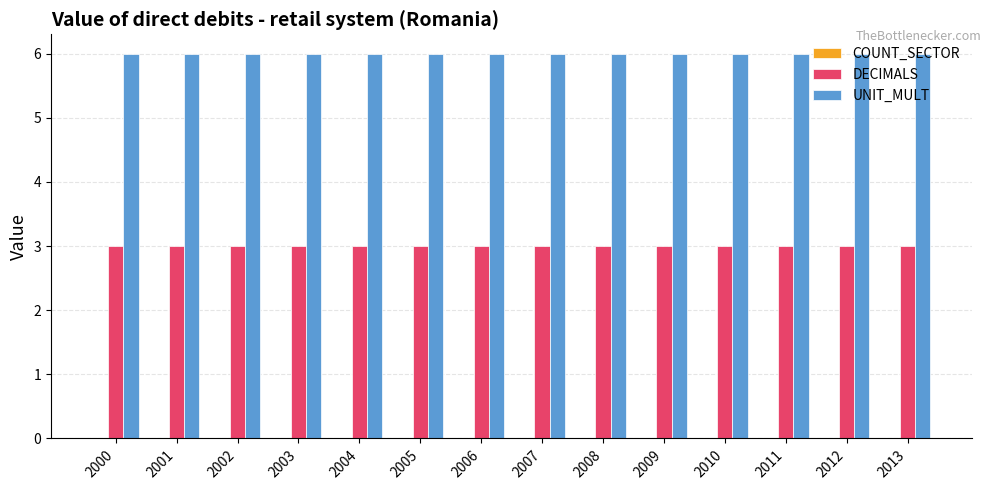

What is the difference between the highest and lowest values at 2006?

3